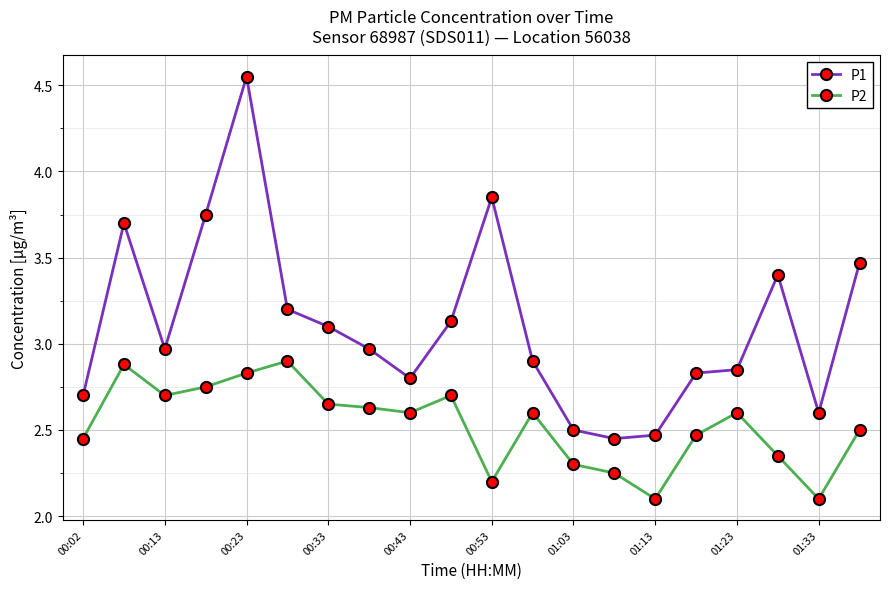

What are all the series names shown in the legend?

P1, P2